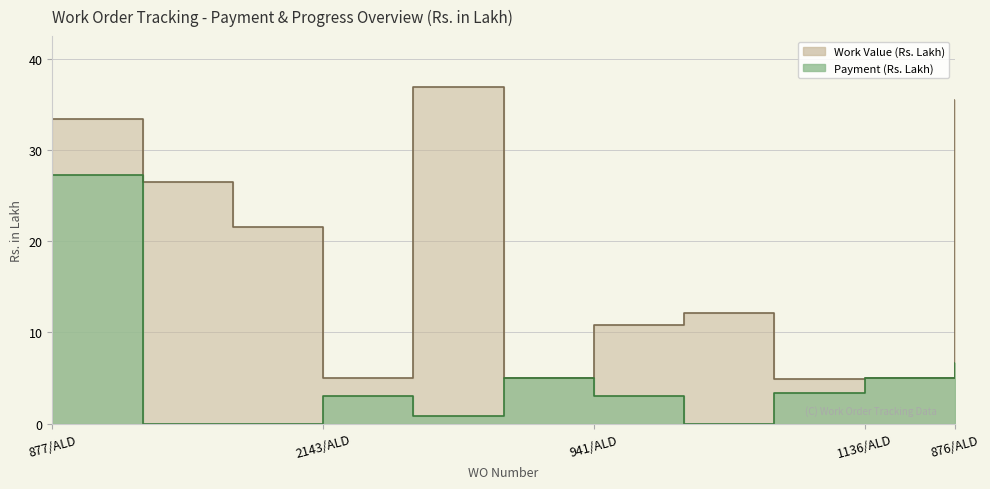

What is the average value of the Work Value series?

17.9